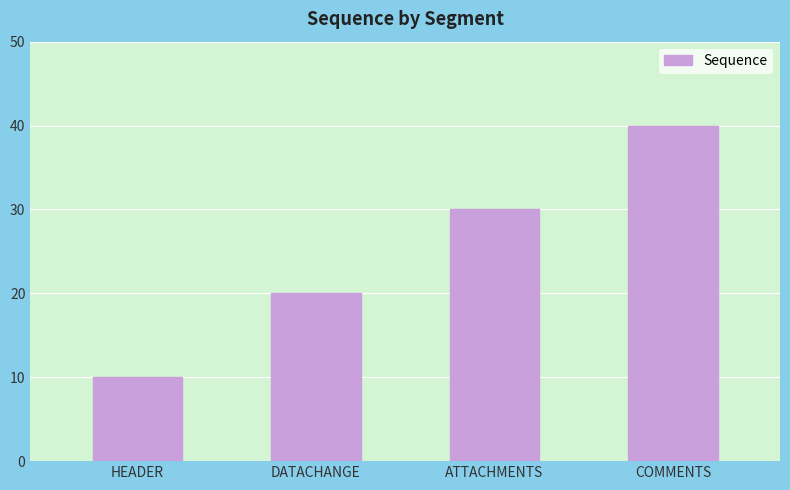

How many bars are there in total?

4